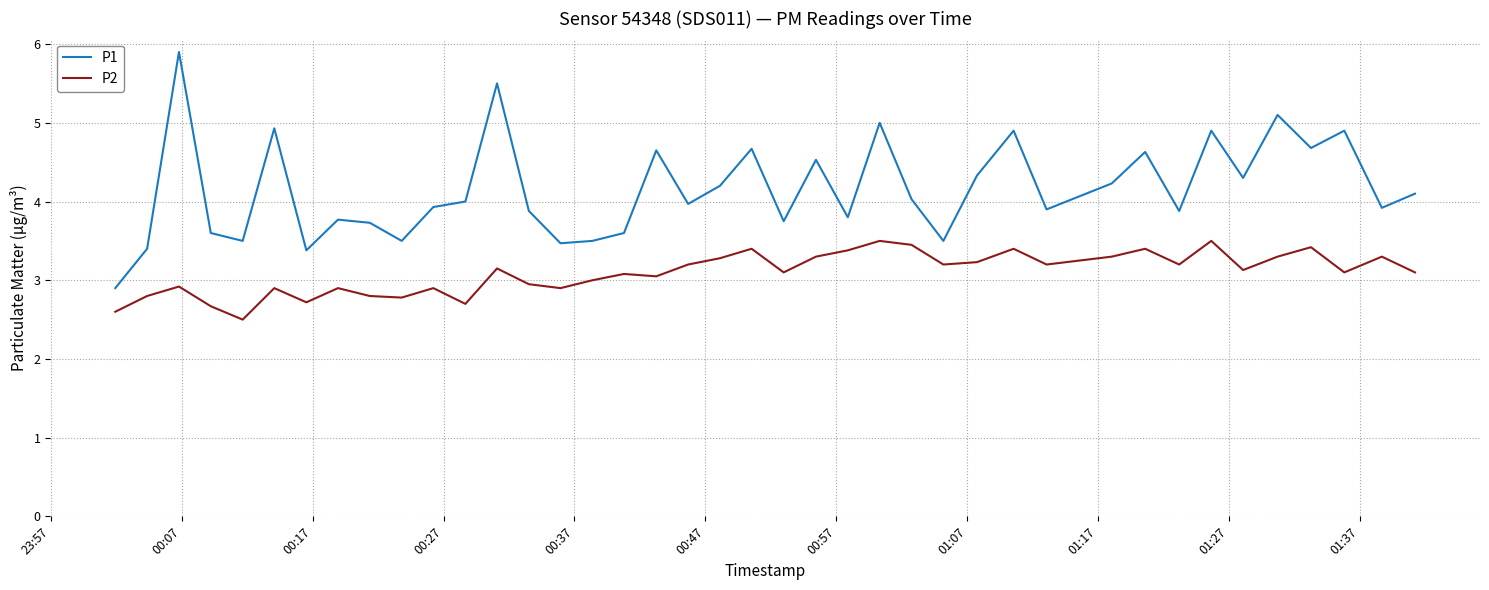

Rank the series by their maximum value, from highest to lowest.

P1, P2